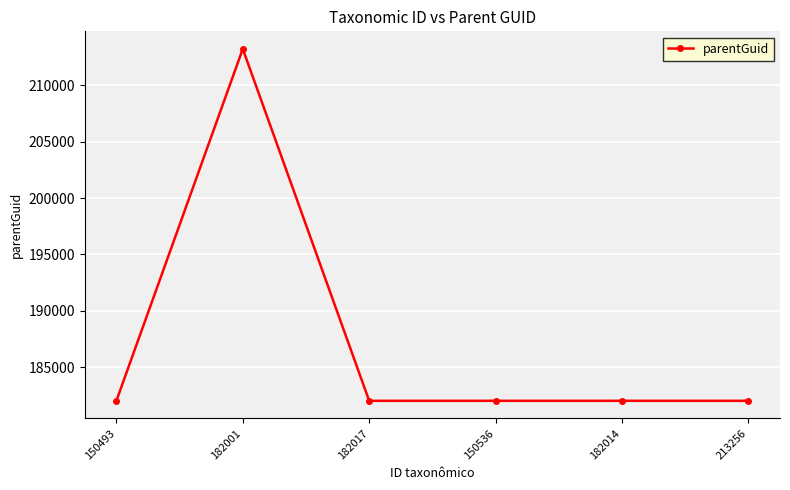

What position from the right is 182017?

4